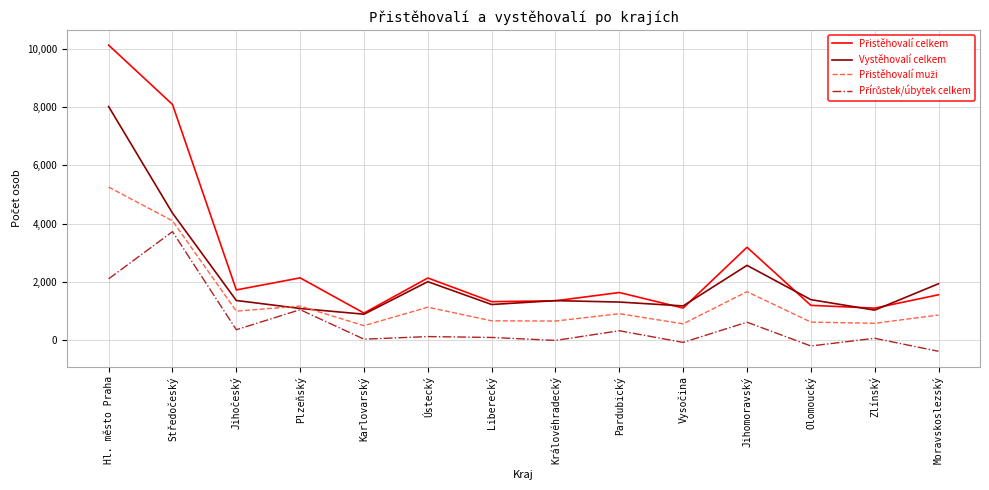

What is the maximum value shown in the chart?

10130